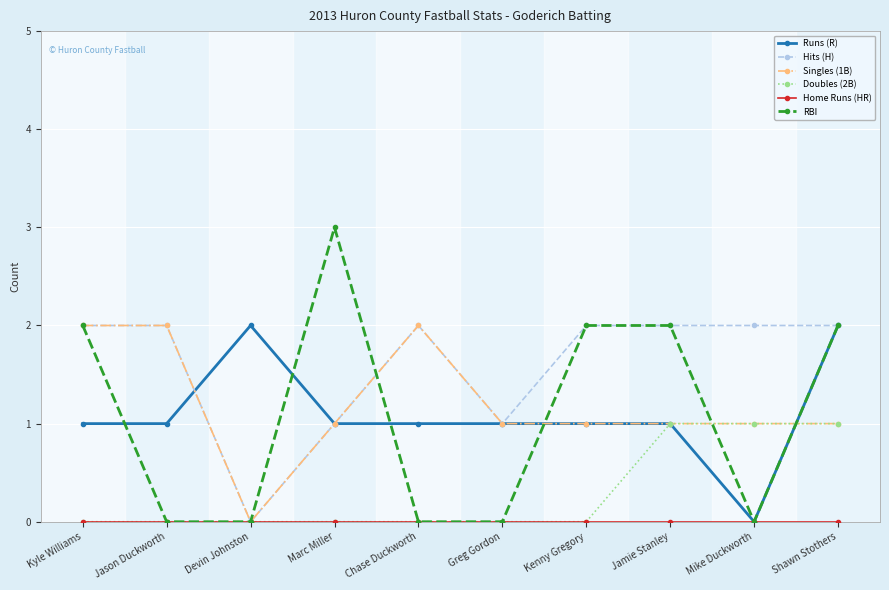

How many series are shown in this chart?

6